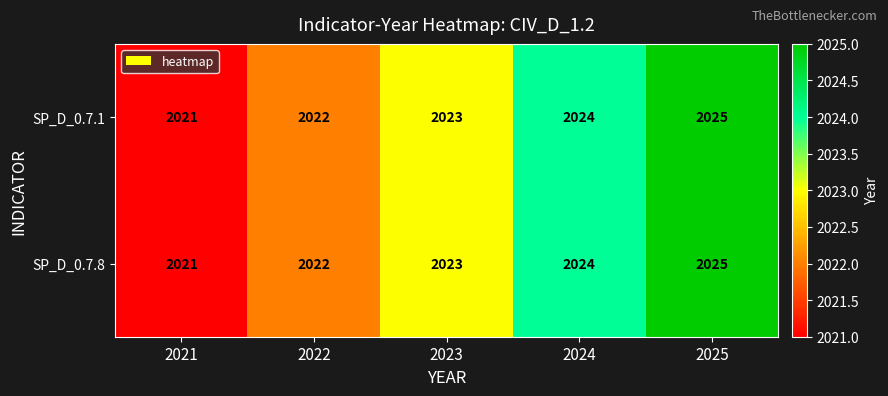

What is the lowest value of the SP_D_0.7.1 series?

2021